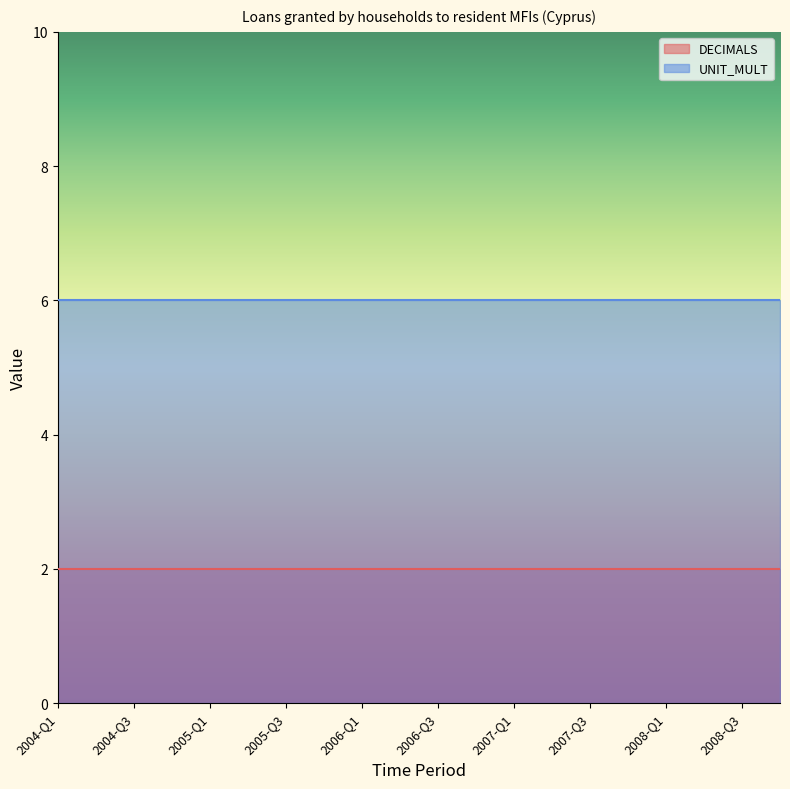

Which category has the highest value across all series?

2004-Q1